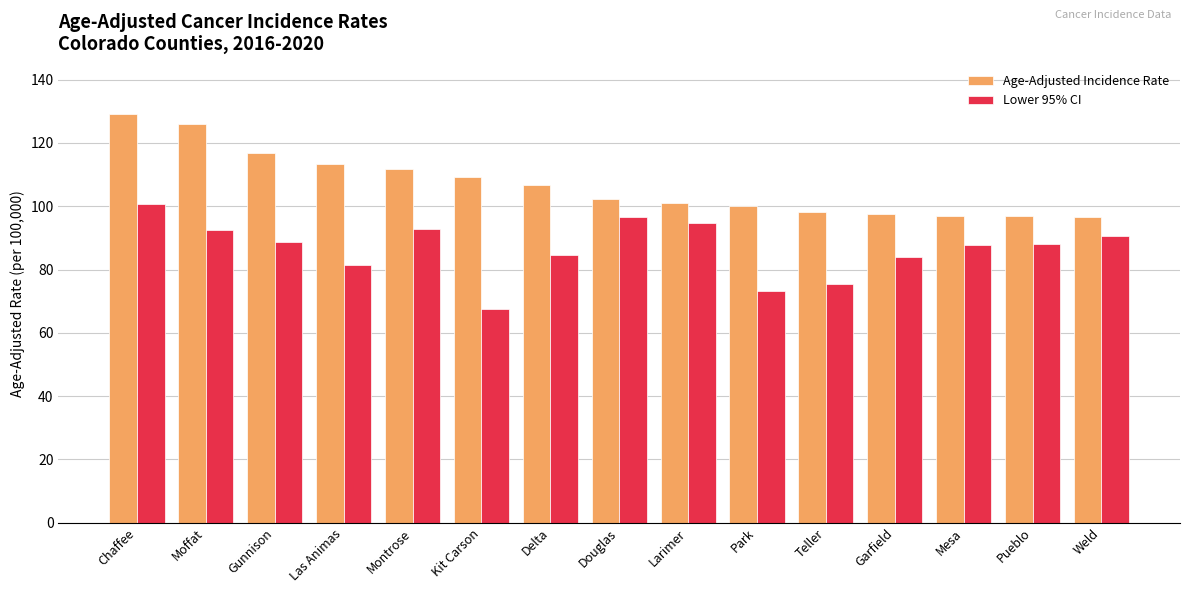

True or false: Lower 95% CI has a value of 73.3 at Park.

True